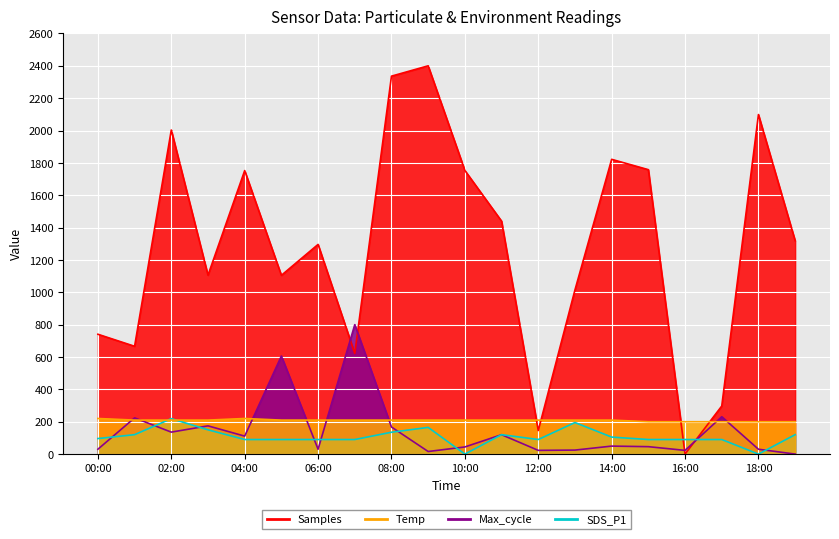

After their last crossing, which series has the higher values: Samples or SDS_P1?

Samples